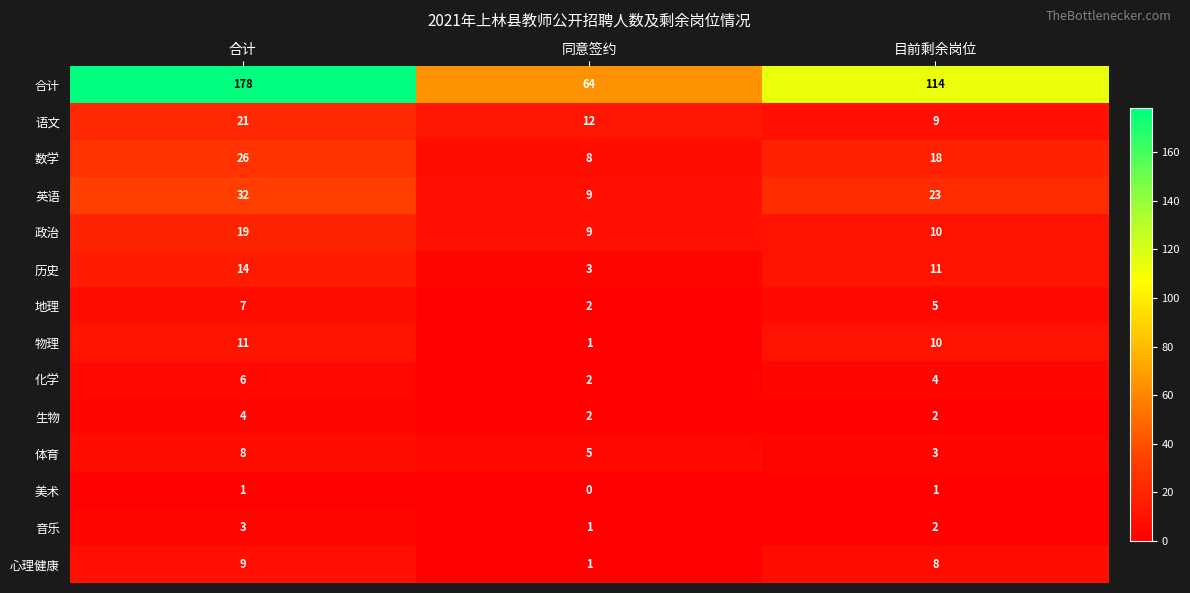

Where does the 物理 series first go above 10?

合计